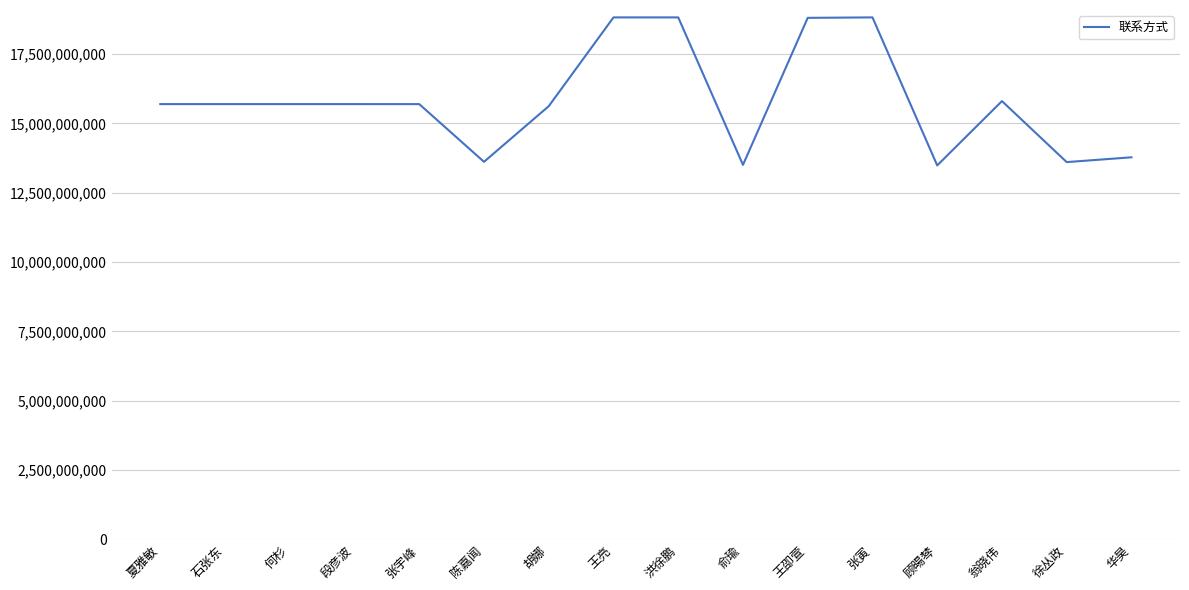

How many lines are shown in the chart?

1